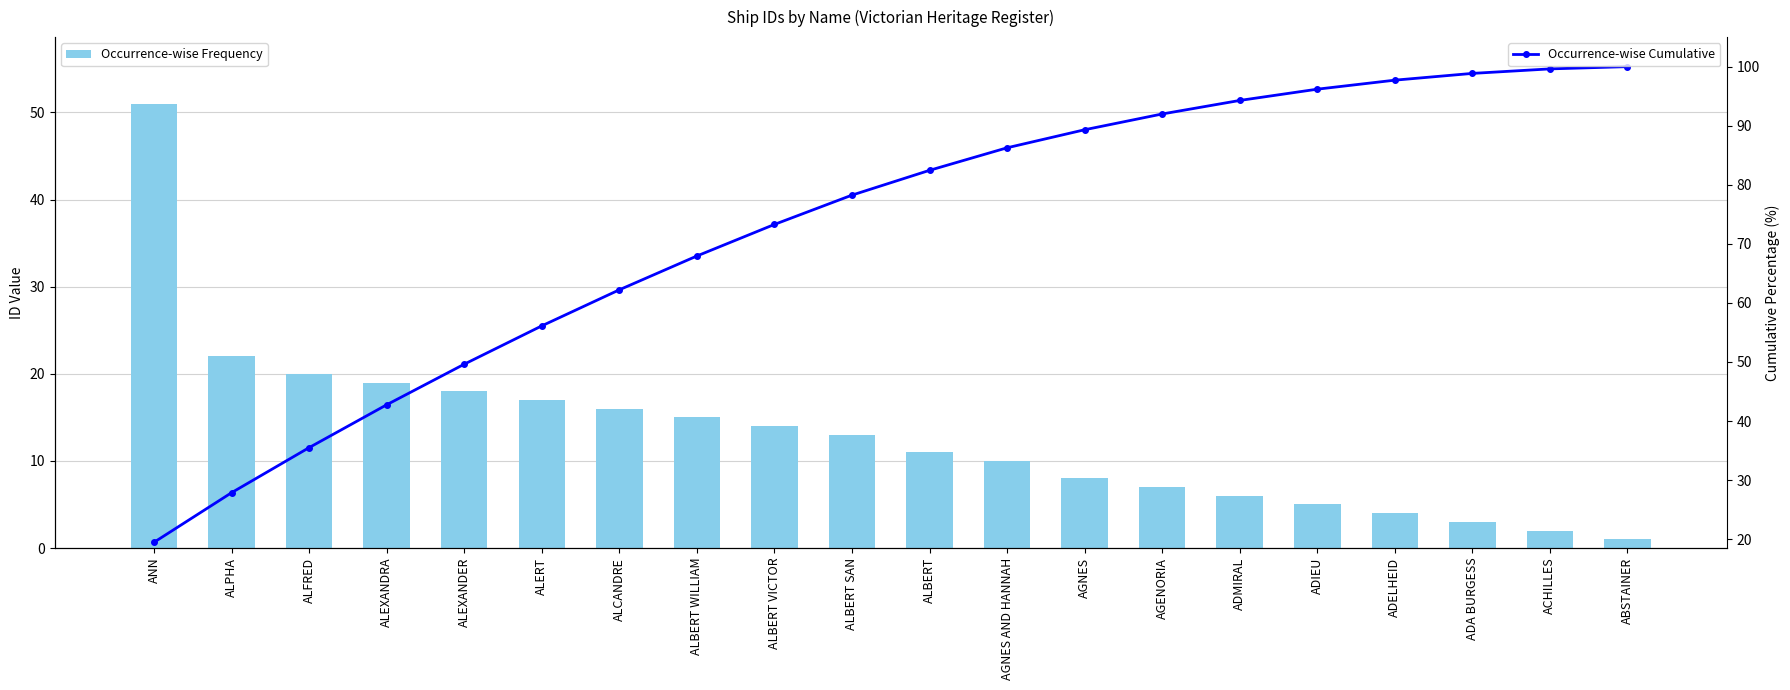

Which series has the largest total across all categories?

Occurrence-wise Cumulative